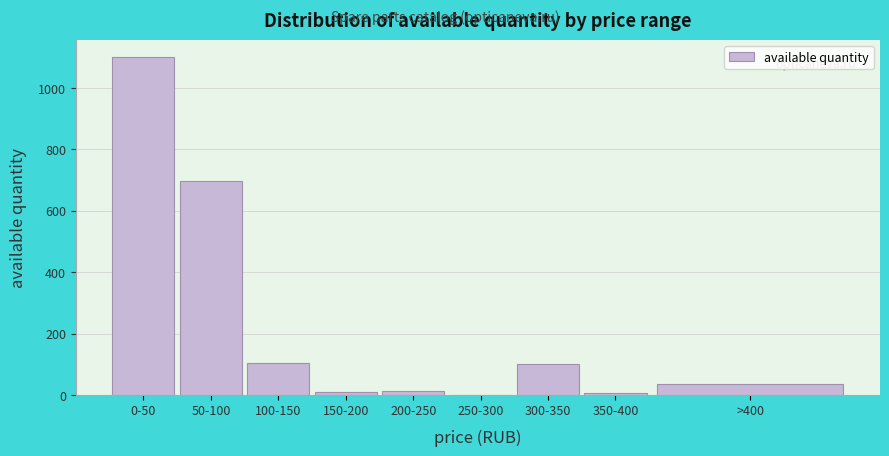

At which label is the value closest to 550?

50-100